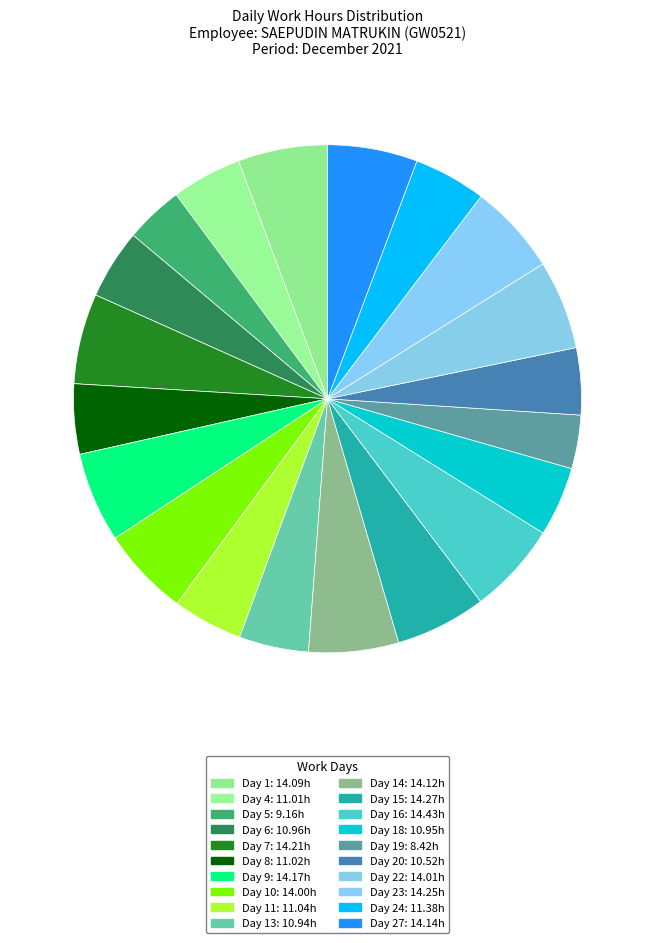

How many slices are in this pie chart?

20